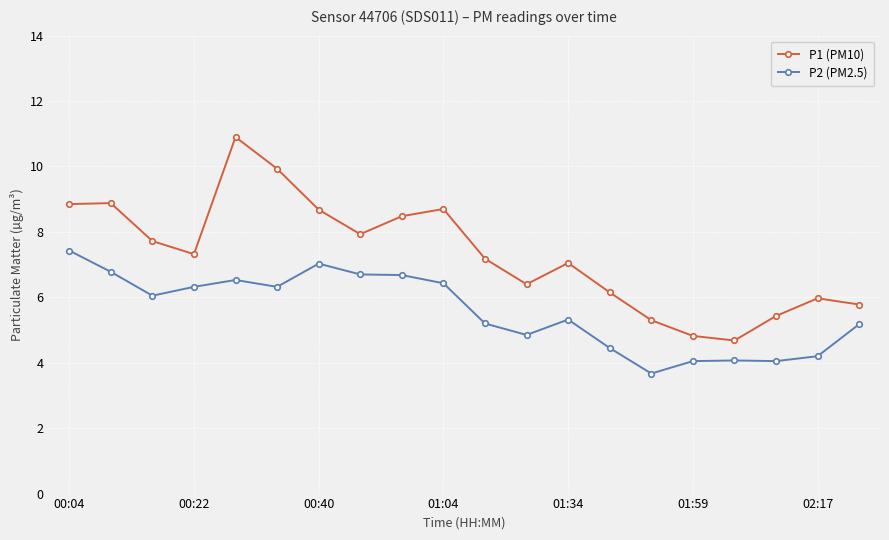

True or false: P2 (PM2.5) has more than 2 interior local peaks.

True